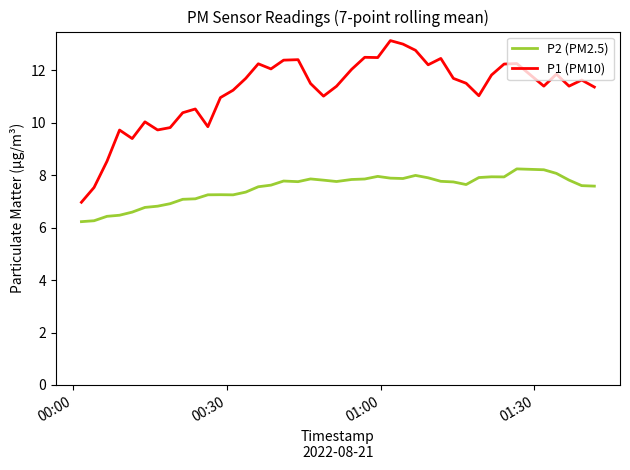

Is this an area chart (filled region under the line)?

No